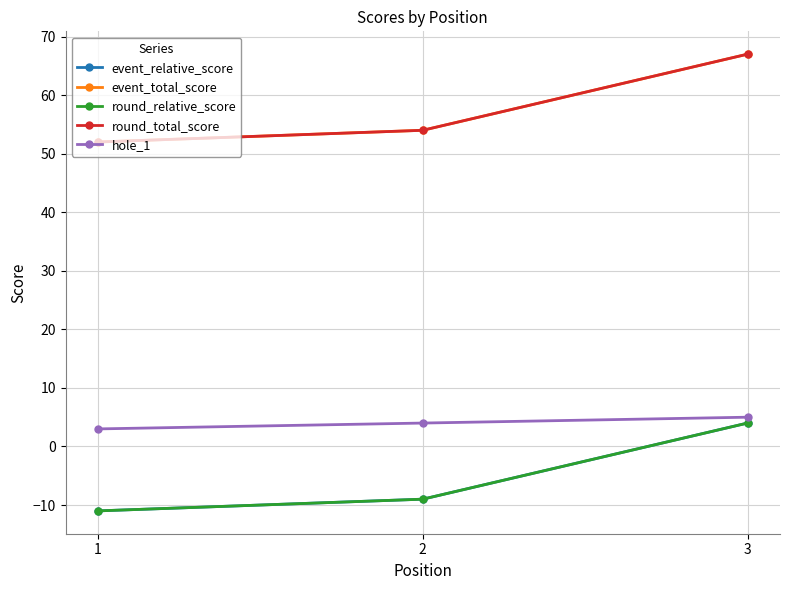

Rank the categories by event_relative_score value from highest to lowest.

3, 2, 1